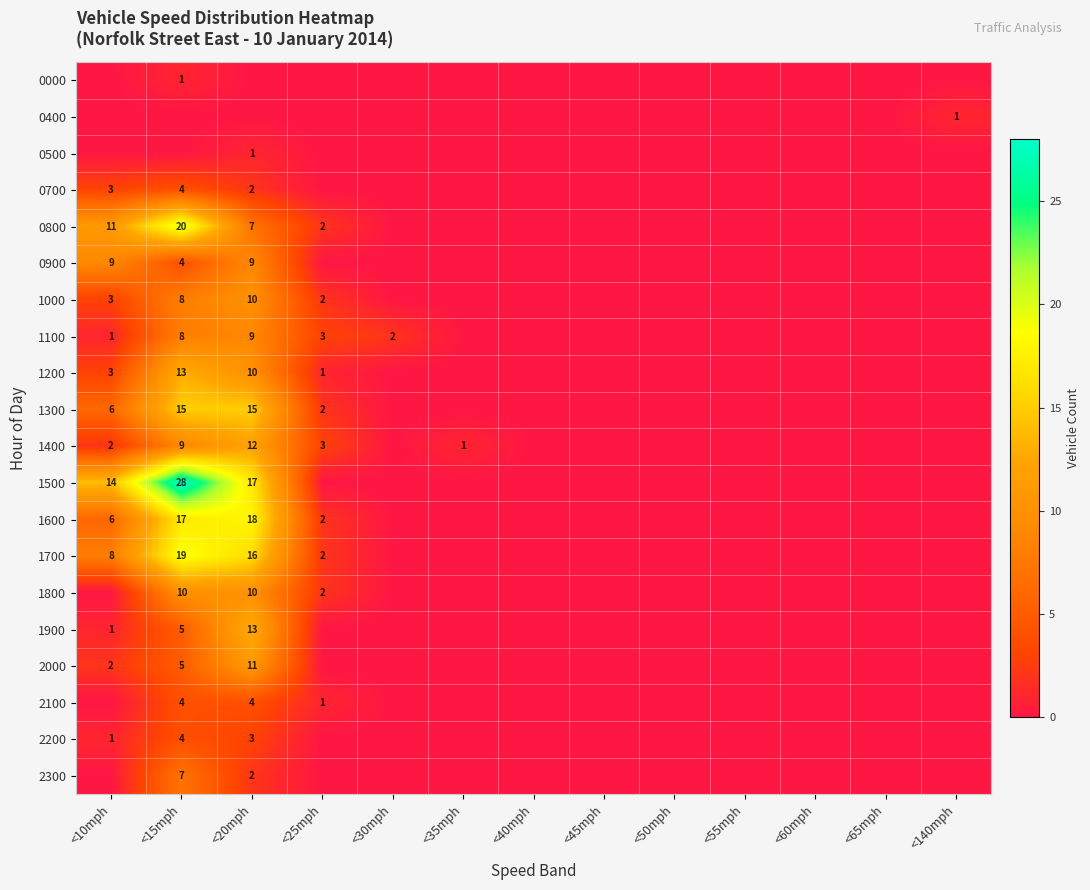

The 2200 series shows 4 at <15mph. True or false?

True